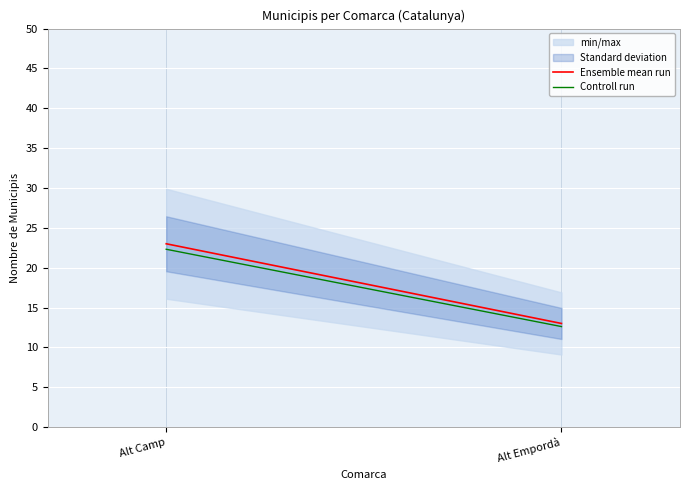

Reading left to right, list all the values displayed in this chart.

Ensemble mean run: 23.0	13.0
Controll run: 22.3	12.6